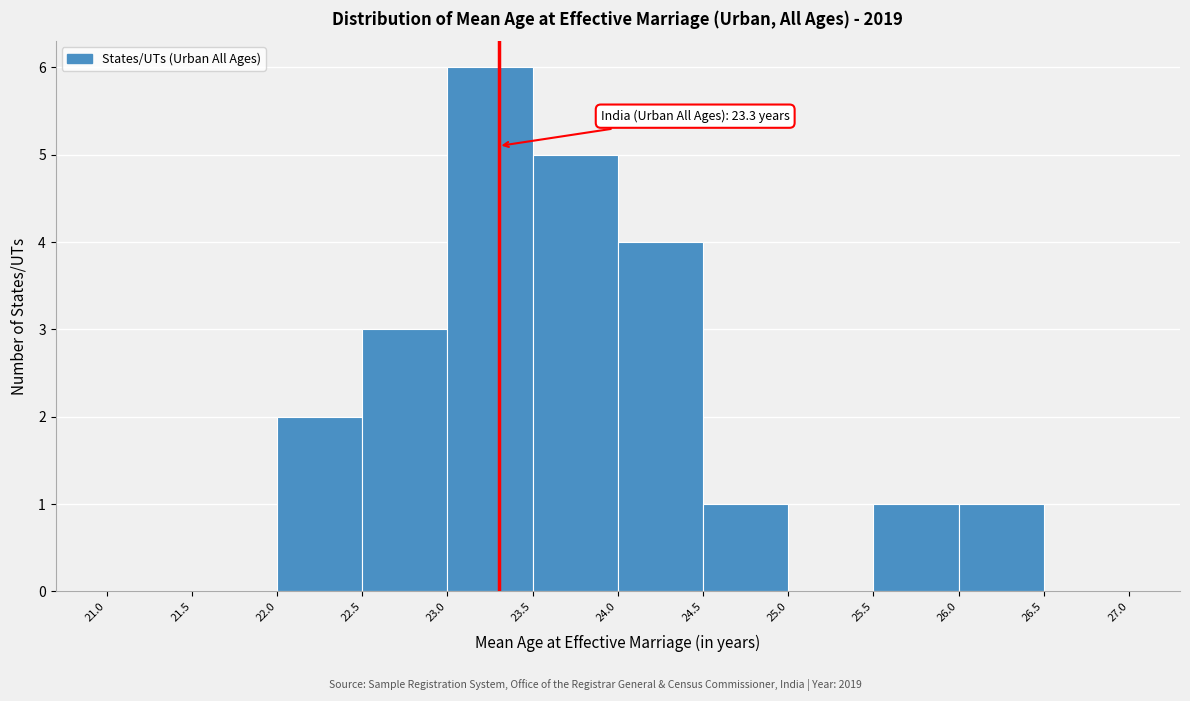

Over which range of the x-axis is the bar tallest?

23.0 to 23.5